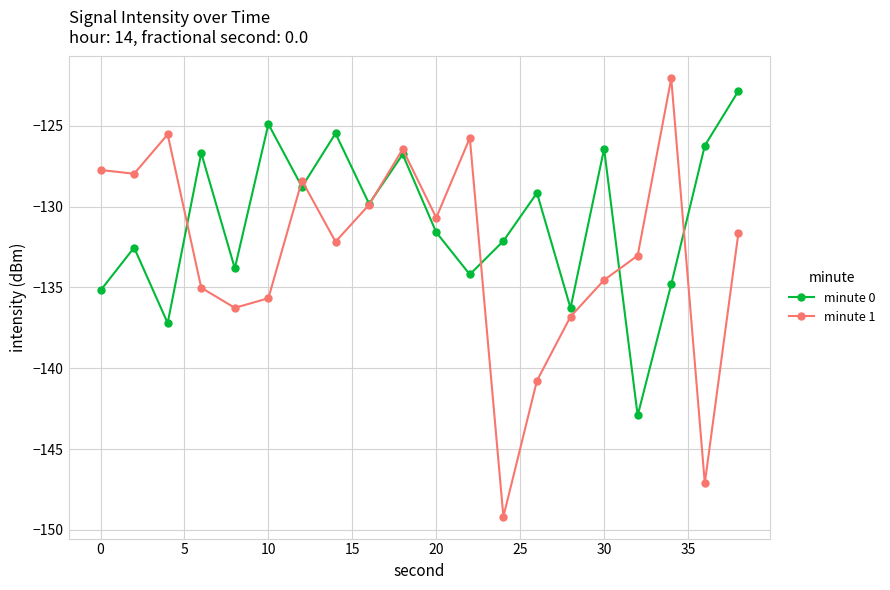

Rank the series by their average value, from highest to lowest.

minute 0, minute 1